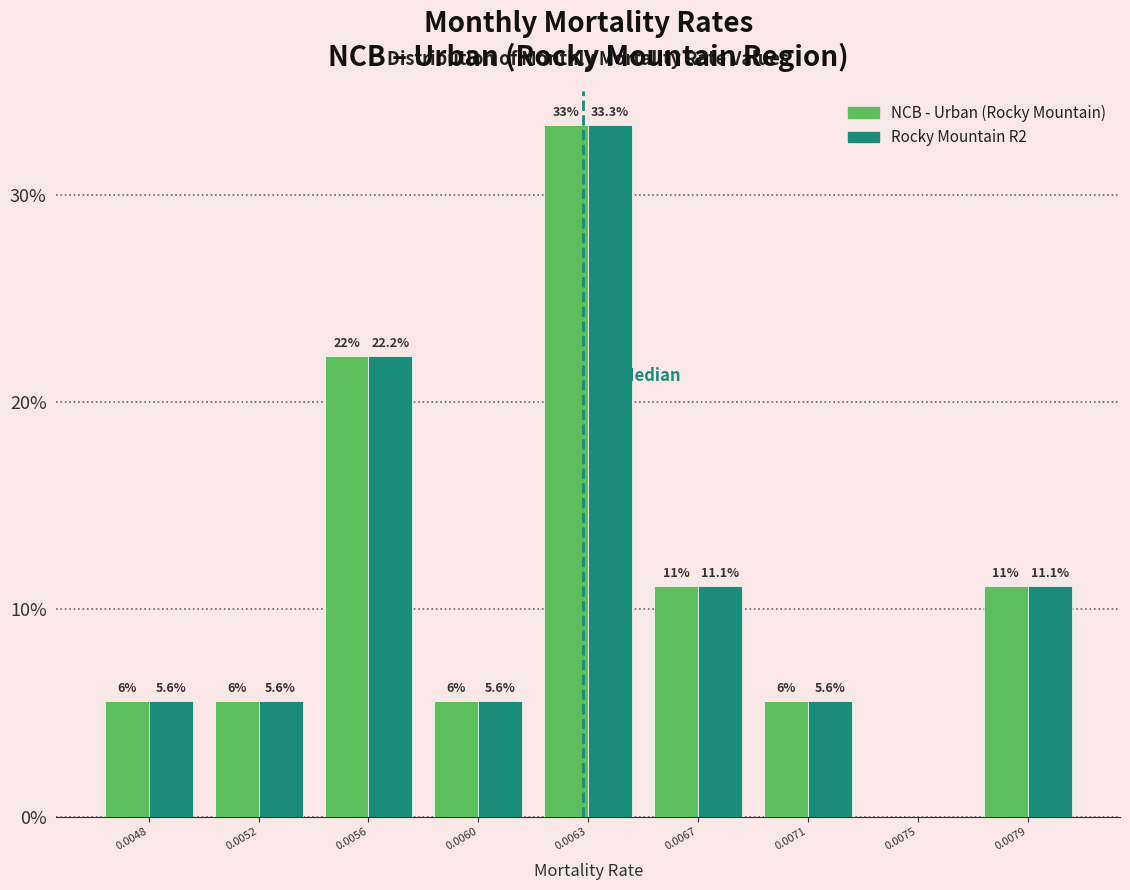

Which category has the highest value across all series?

0.0063